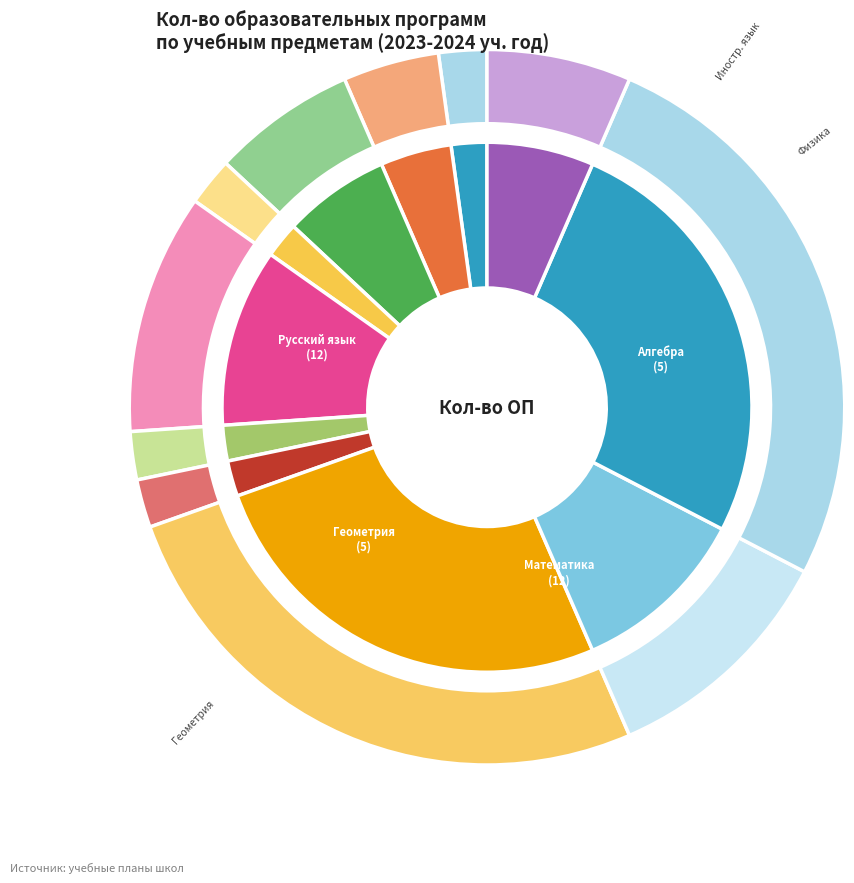

To the nearest percent, what percentage of the pie is Химия?

7%